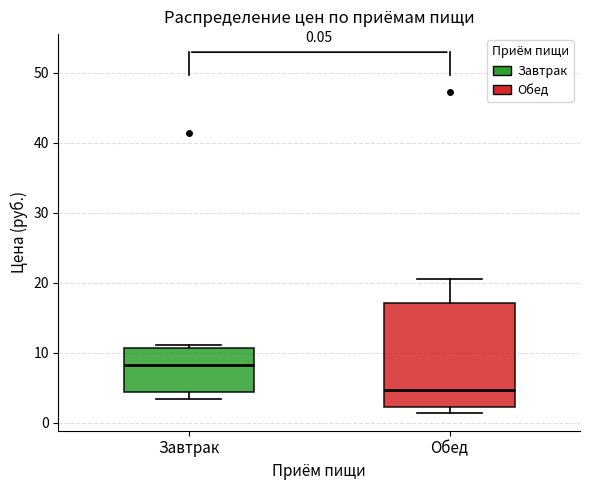

Which box's median line is the highest?

Завтрак